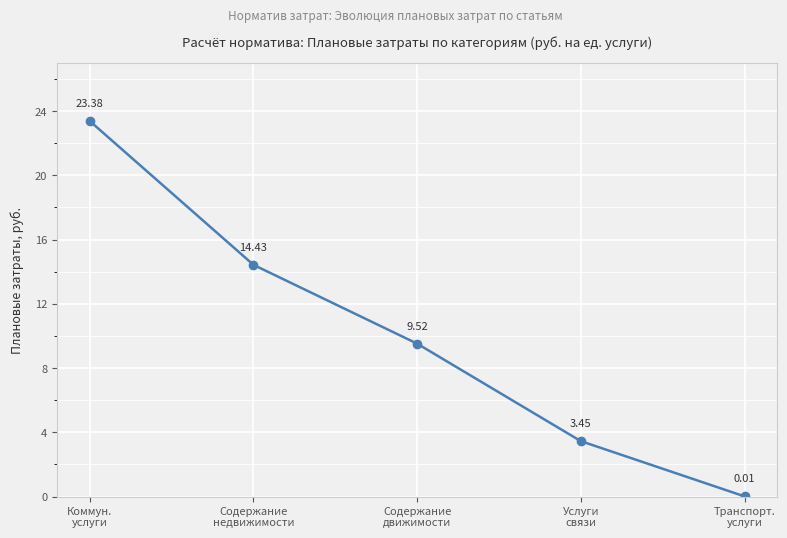

Rank the categories by value from highest to lowest.

Коммун.
услуги, Содержание
недвижимости, Содержание
движимости, Услуги
связи, Транспорт.
услуги